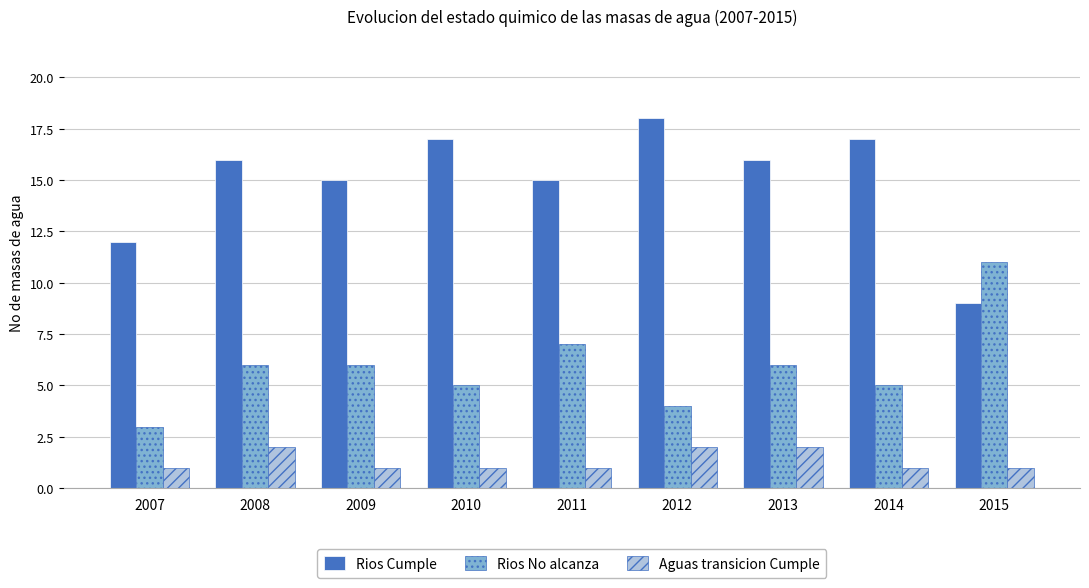

Where is Rios Cumple nearest to the value 13?

2007